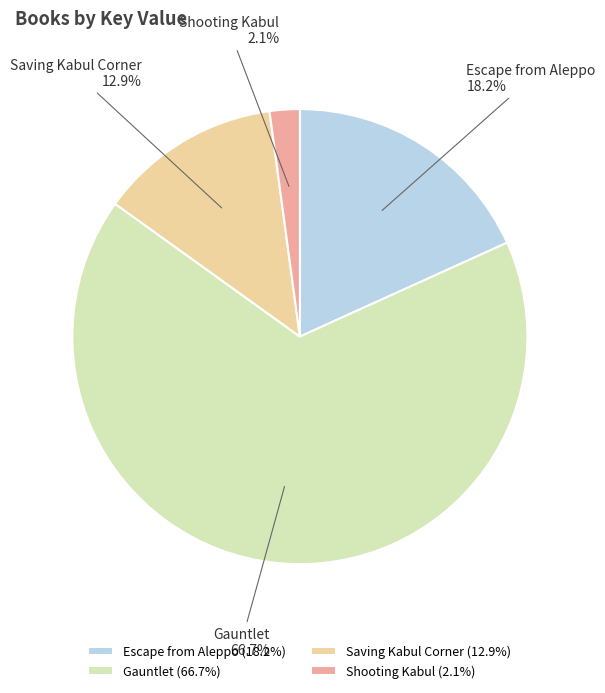

Which category has the smallest portion of the pie?

Shooting Kabul